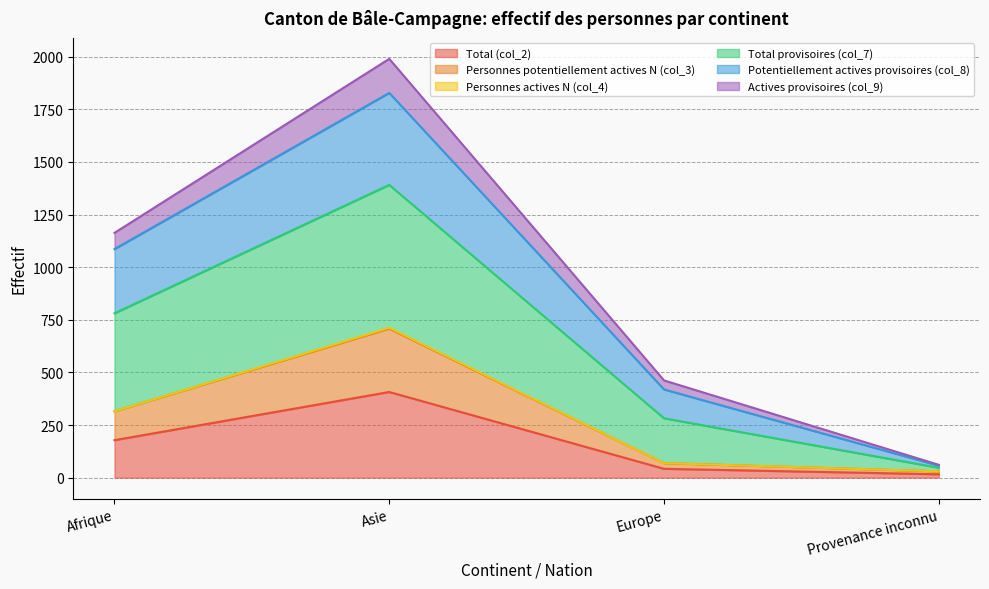

What is the minimum value shown in the chart?

16